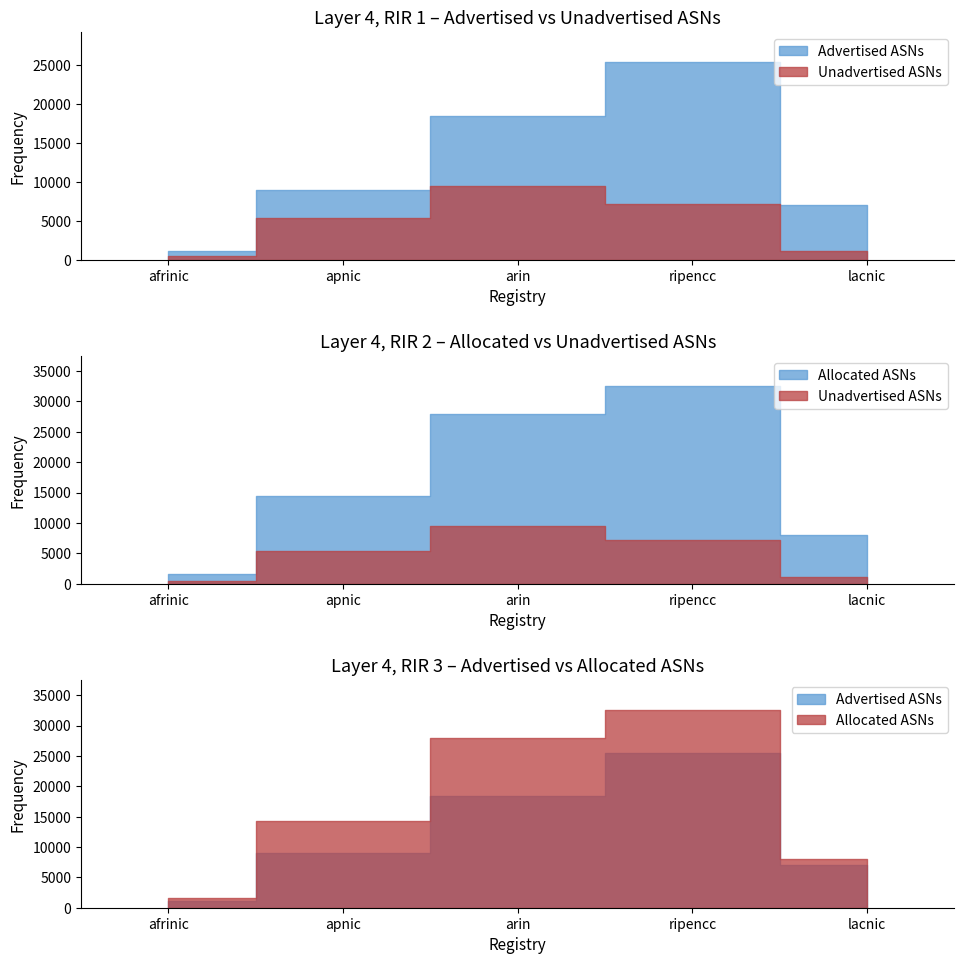

True or false: Unadvertised ASNs has a value of 7122 at ripencc.

True